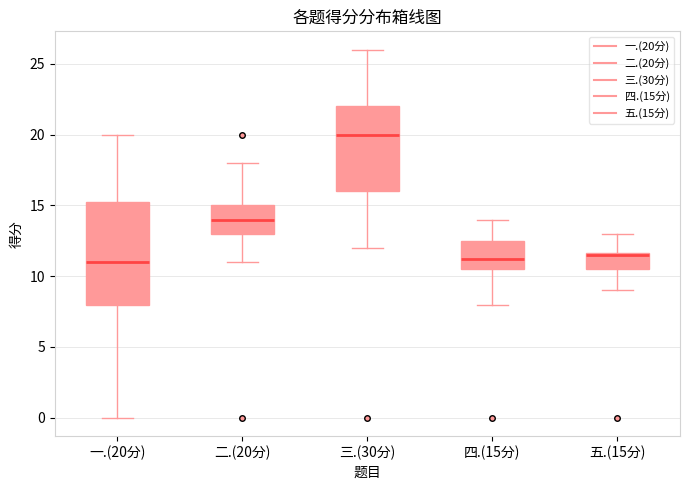

Reading left to right, read every box against the y-axis: the position of its median line, the range the box covers, and the ends of its whiskers. The values are not printed on the chart, so give them approximately, as read against the axis.

一.(20分): median 11.0, box 8.0 to 15.5, whiskers 0.0 to 20.0
二.(20分): median 14.0, box 13.0 to 15.0, whiskers 11.0 to 18.0
三.(30分): median 20.0, box 16.0 to 22.0, whiskers 12.0 to 26.0
四.(15分): median 11.5, box 10.5 to 12.5, whiskers 8.0 to 14.0
五.(15分): median 11.5, box 10.5 to 11.5, whiskers 9.0 to 13.0